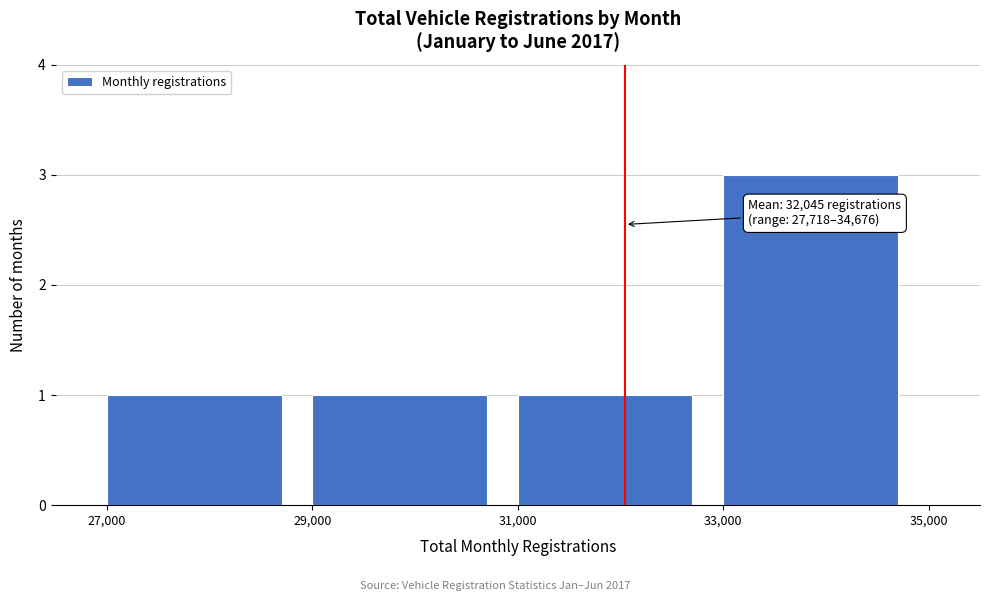

Over which range of the x-axis is the bar tallest?

33,000 to 35,000